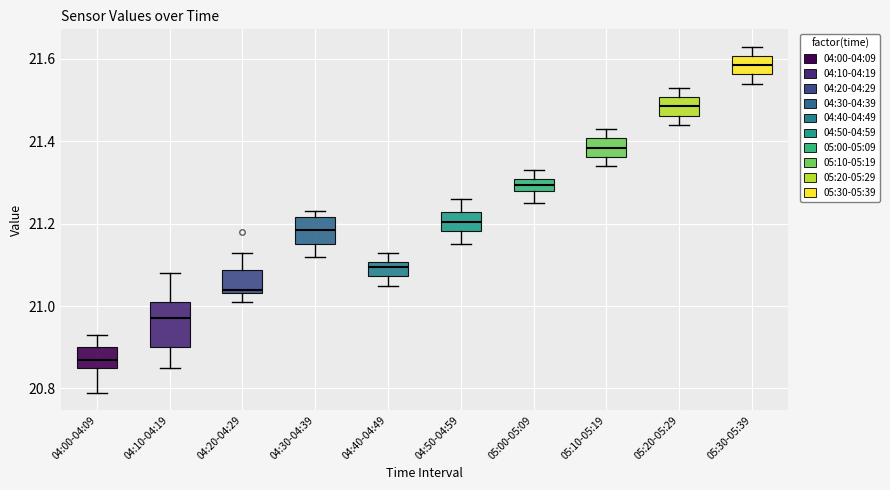

Which box has the highest median line?

05:30-05:39